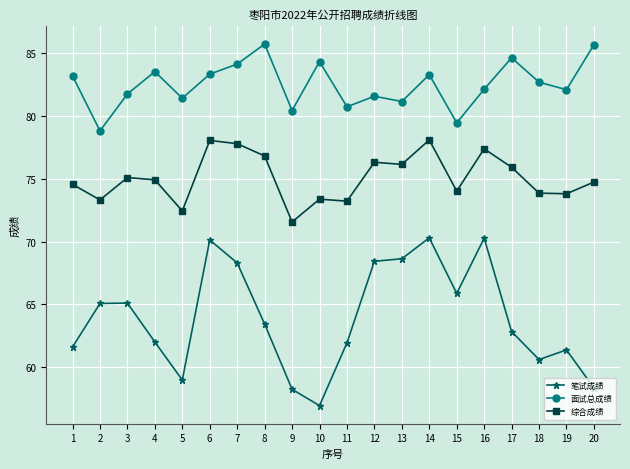

Rank the series by their average value, from highest to lowest.

面试总成绩, 综合成绩, 笔试成绩